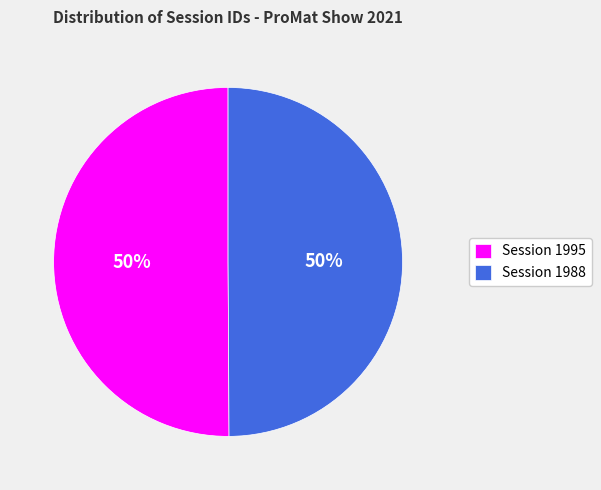

How many slices are in this pie chart?

2